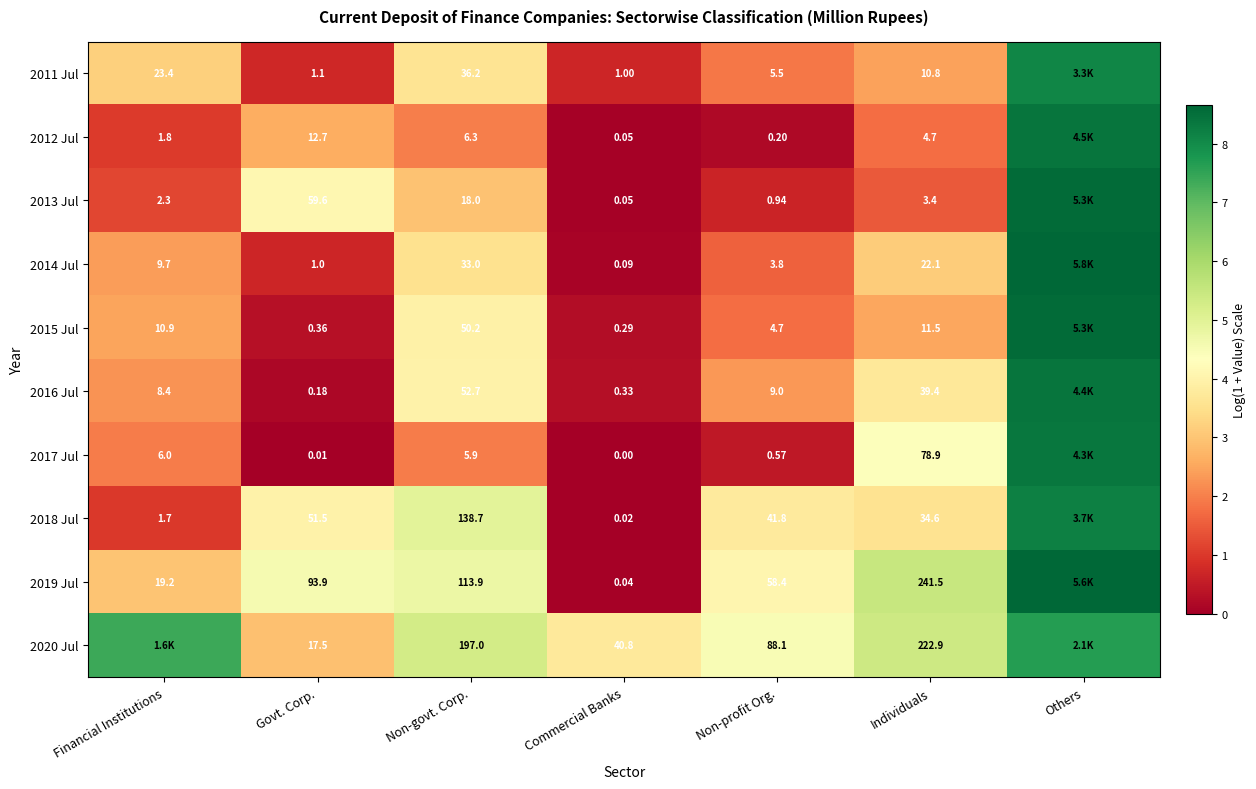

Is the value of 2017 Jul at Non-govt. Corp. greater than the value of 2015 Jul at Non-govt. Corp.?

No